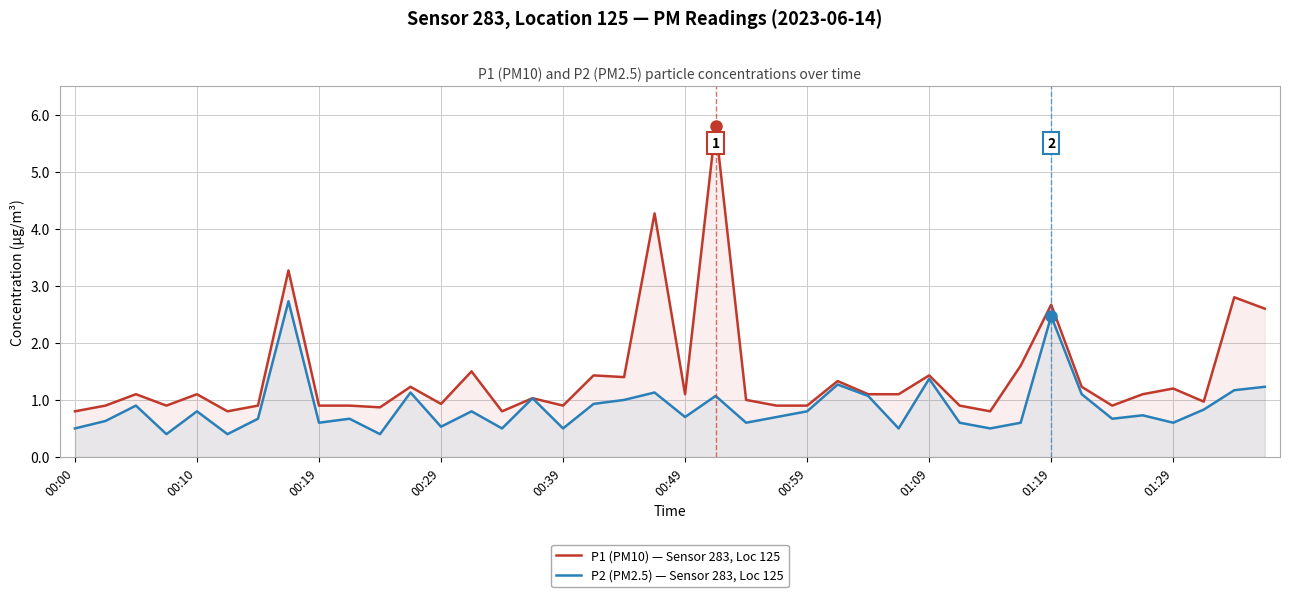

How many categories are shown in the chart?

40